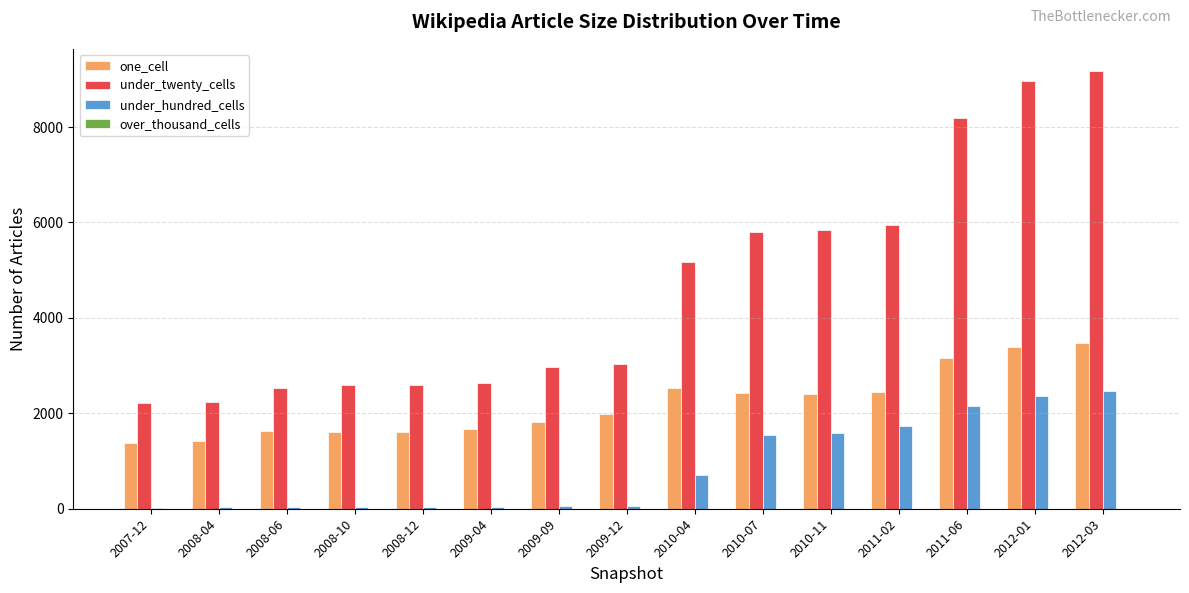

Is the value of under_twenty_cells at 2008-04 greater than the value of one_cell at 2009-09?

Yes